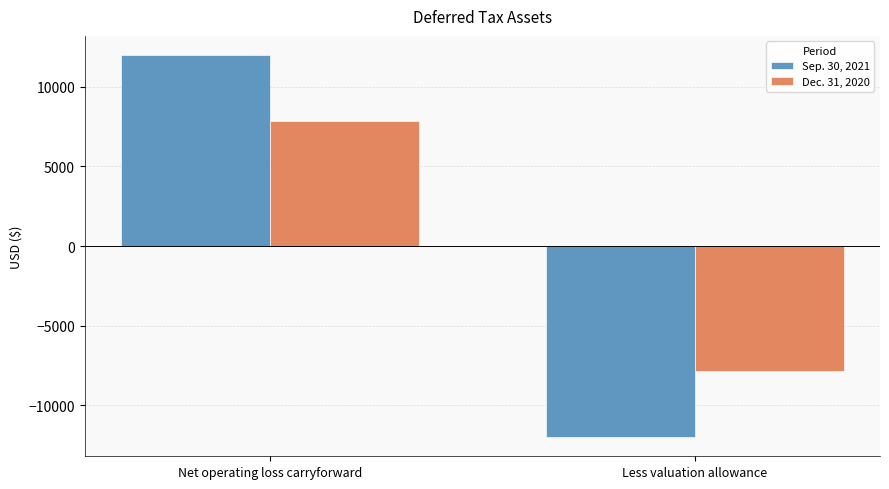

The value of Dec. 31, 2020 at Less valuation allowance is -7846. True or false?

True